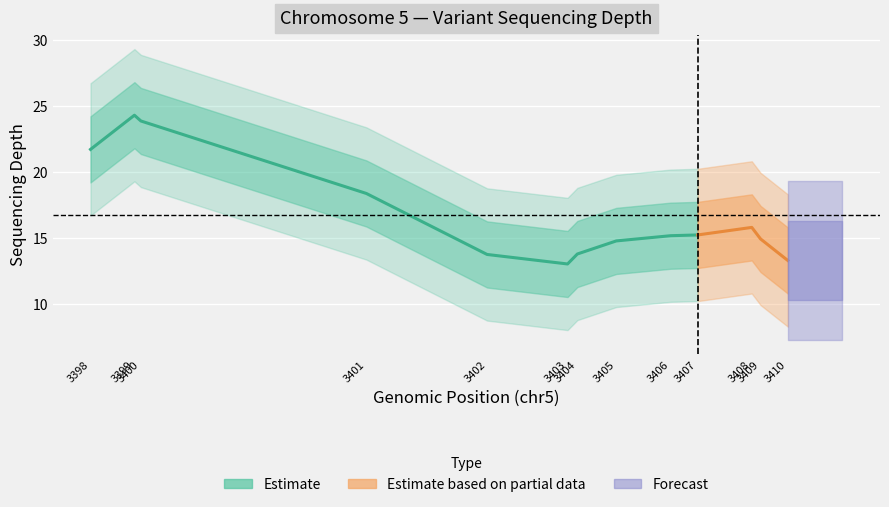

How many lines are shown in the chart?

1